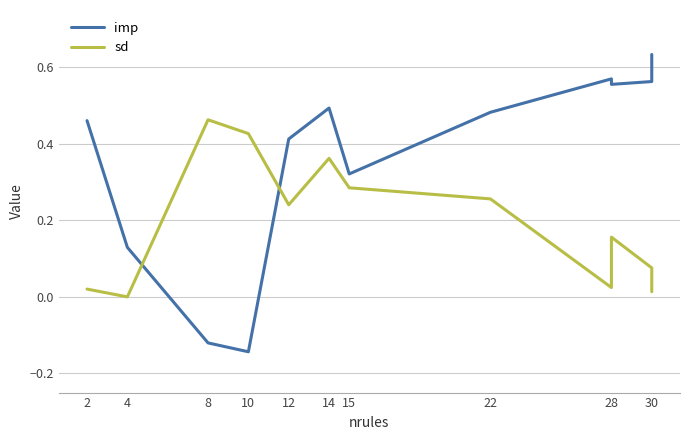

Count the imp values in the range 0 to 1.

10